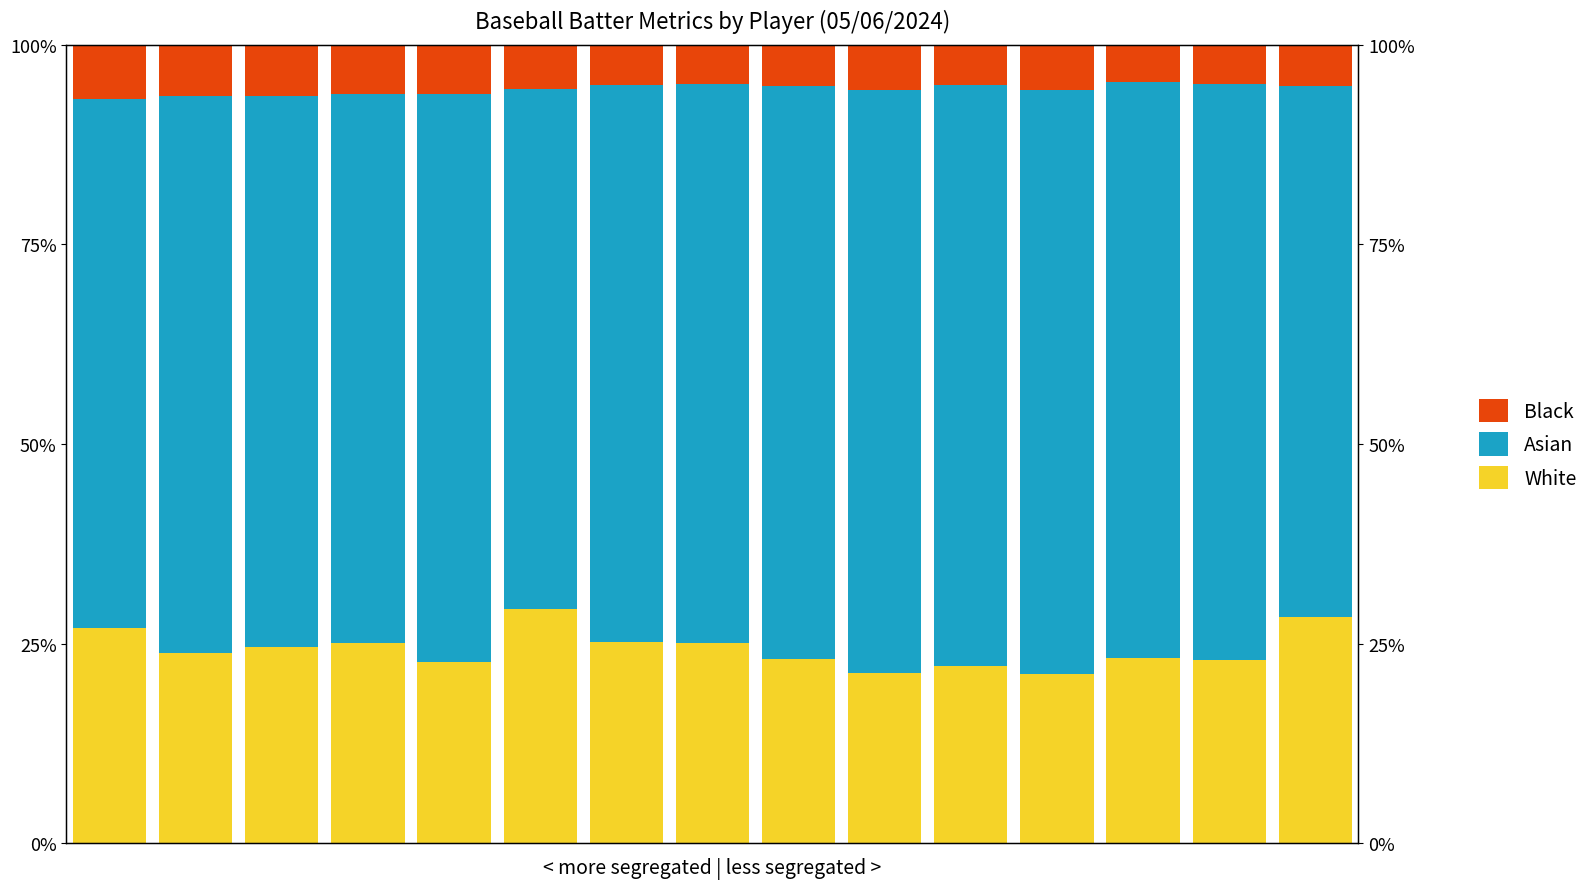

The value of Black at 14 is 0.0. True or false?

False